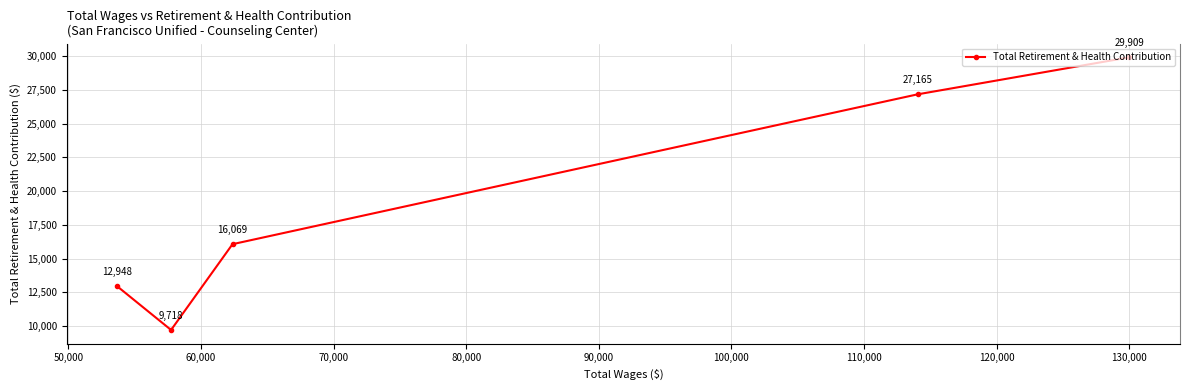

What is the maximum value shown in the chart?

29909